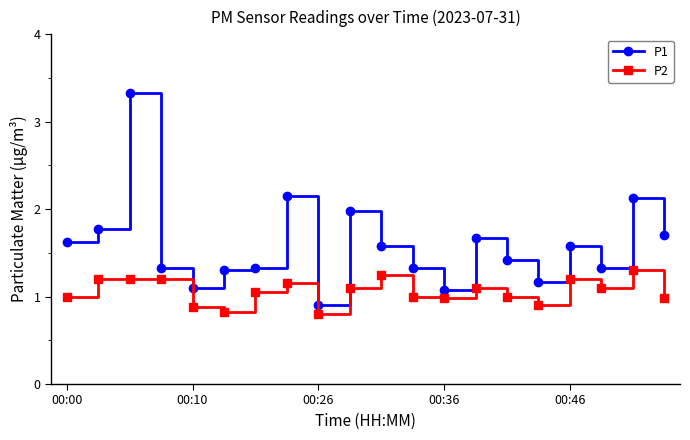

Which series has the largest total across all categories?

P1